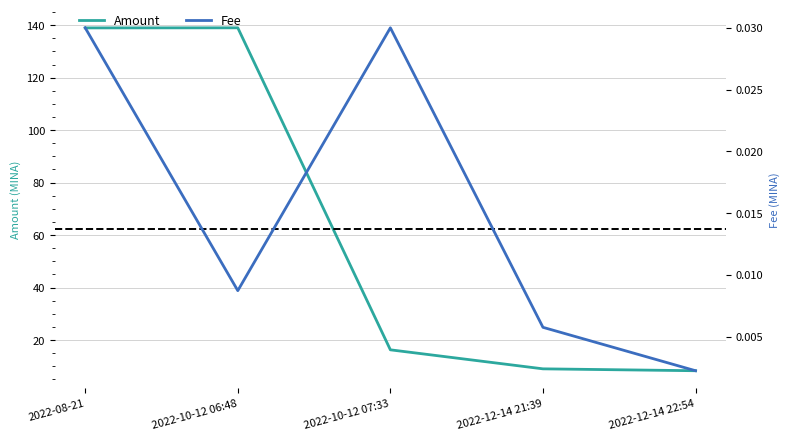

Between 2022-10-12 07:33 and 2022-12-14 21:39, which is larger?

2022-10-12 07:33